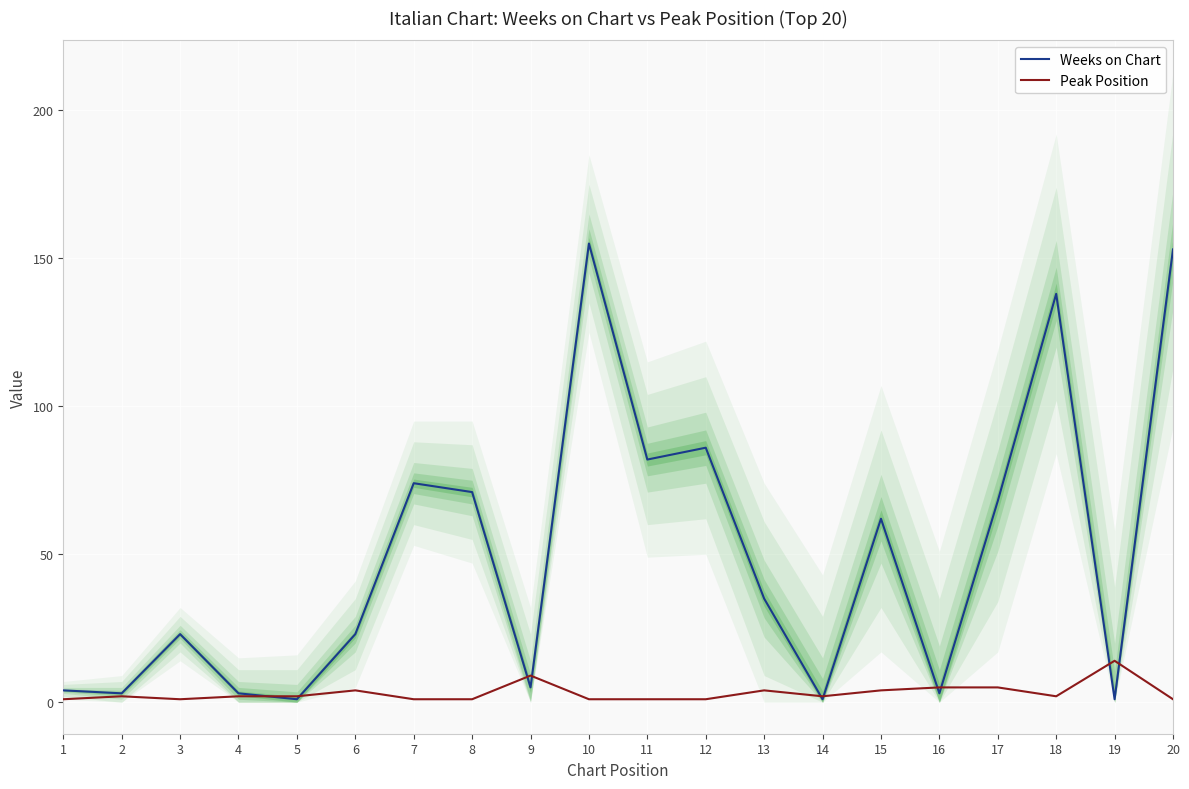

List the series in order of their peak value, lowest first.

Peak Position, Weeks on Chart